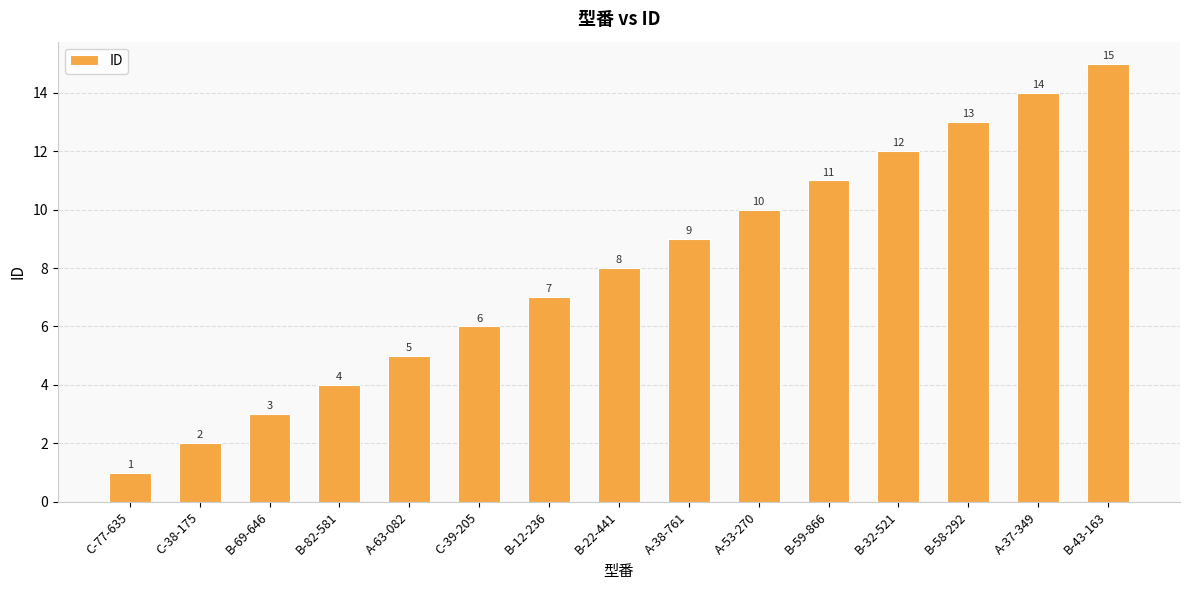

Where is the data nearest to the value 8?

B-22-441